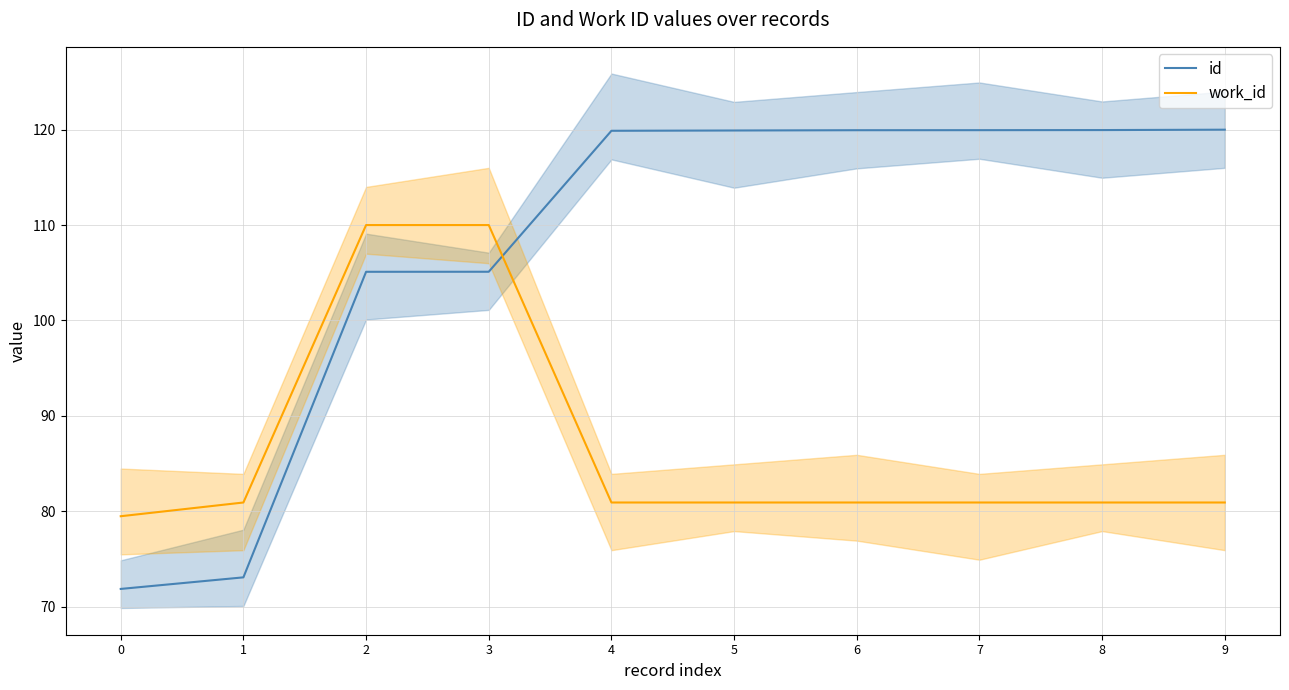

Is the value of work_id at 9 greater than the value of id at 6?

No